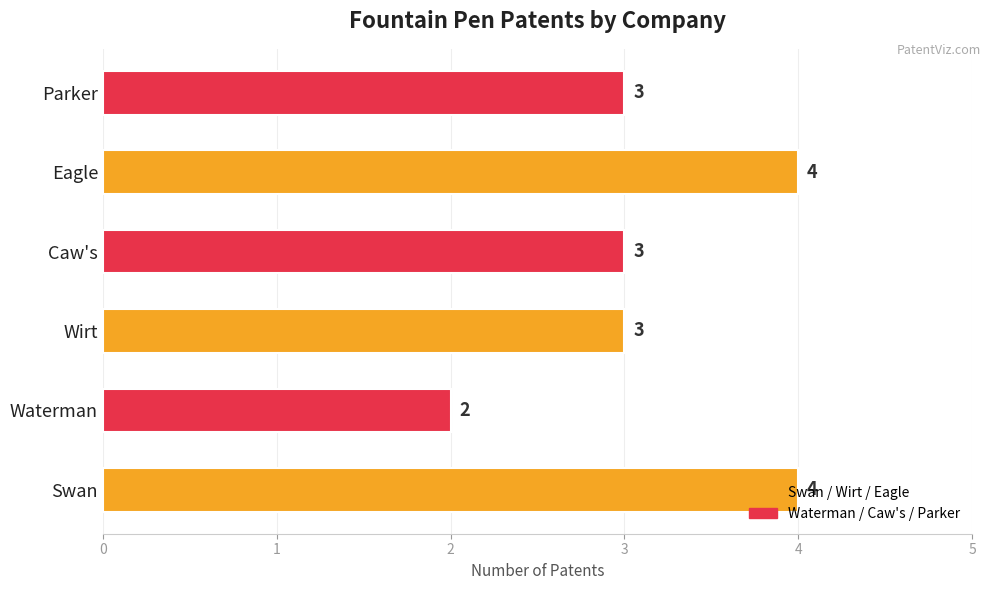

What is the ratio of the value at Swan to the value at Wirt?

1.3